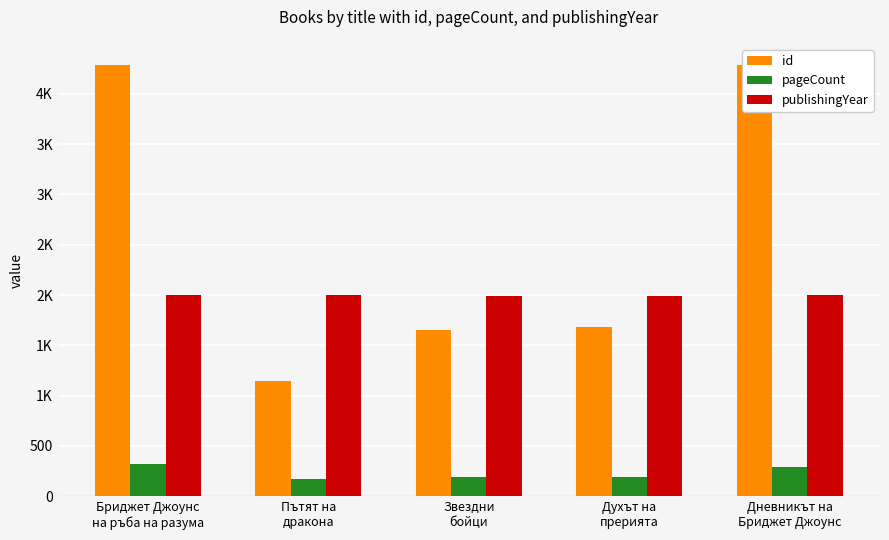

What is the value of the id bar at the 3rd from the left?

1655